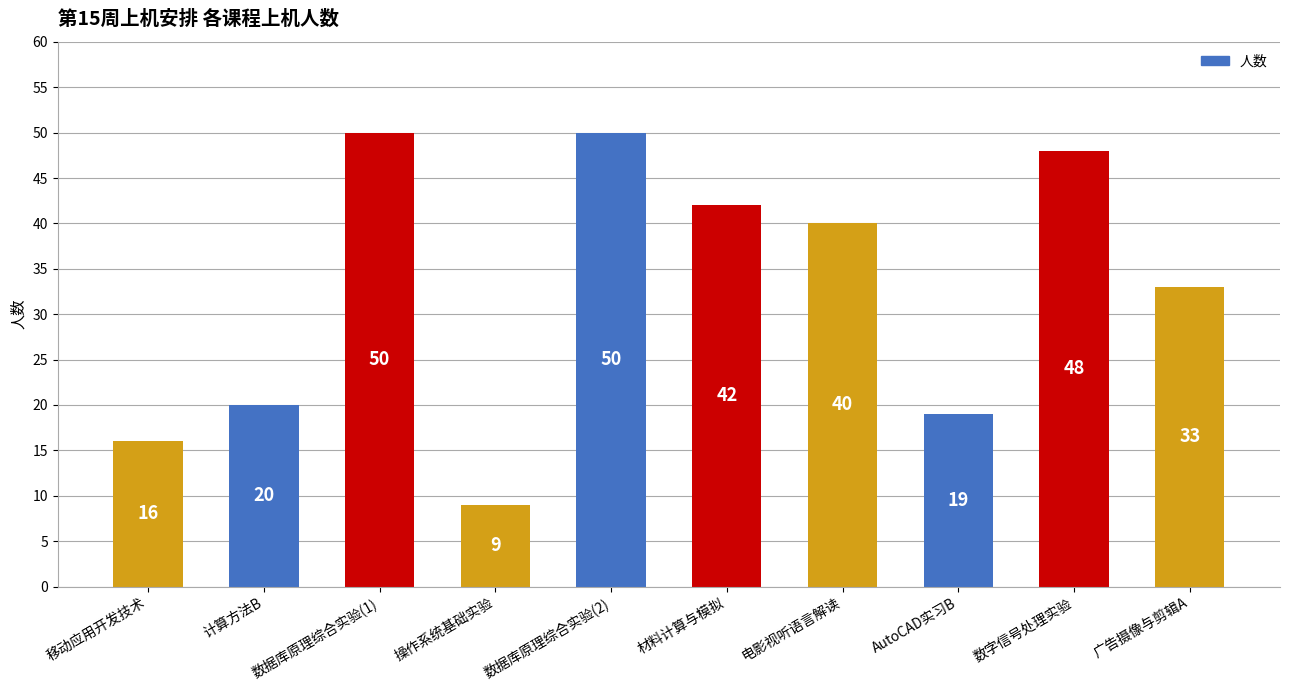

What is the greatest value displayed?

50